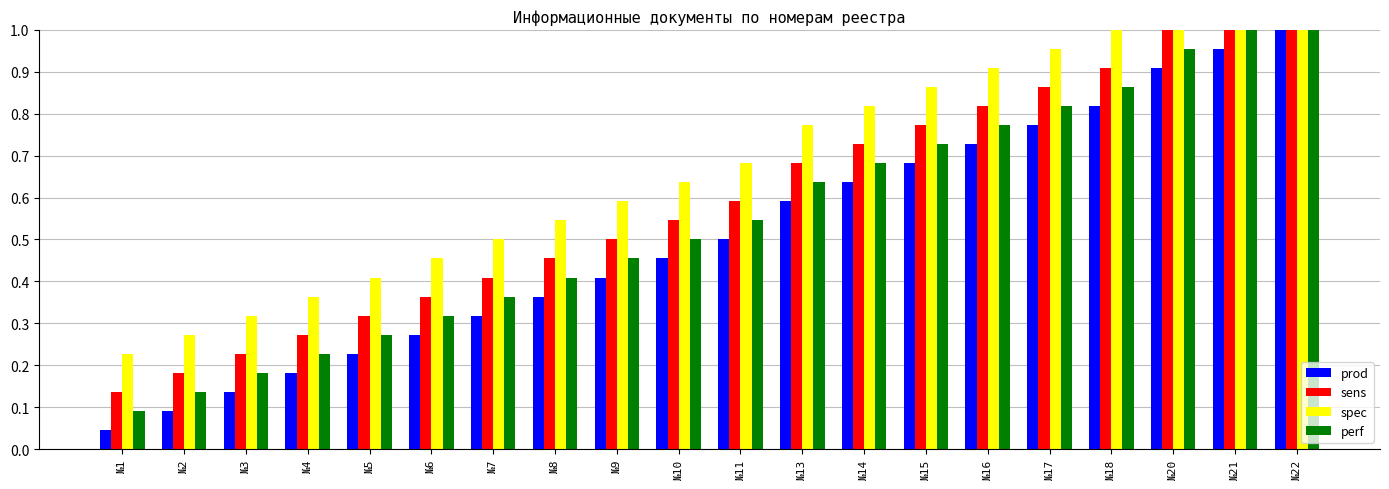

The spec series shows 1.0 at №18. True or false?

True